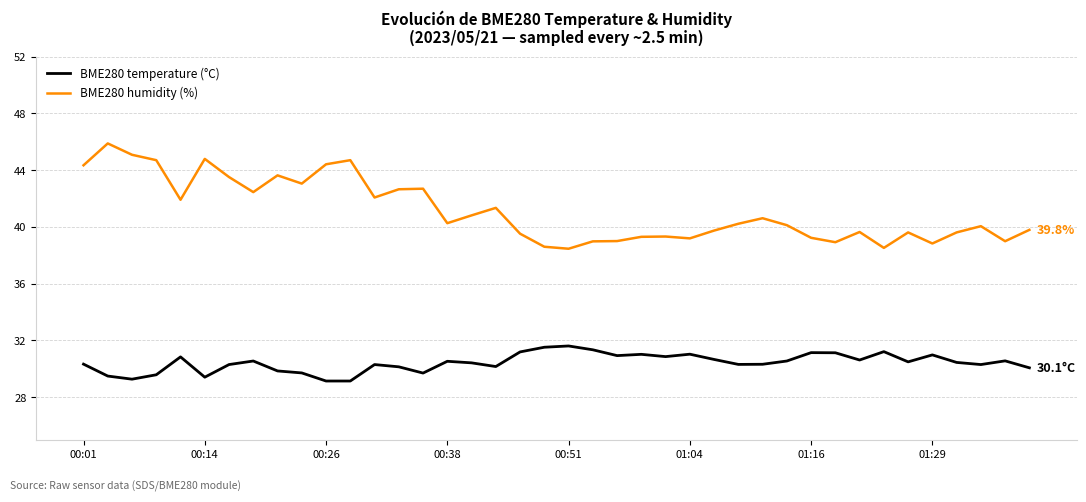

Count the number of data series in this chart.

2